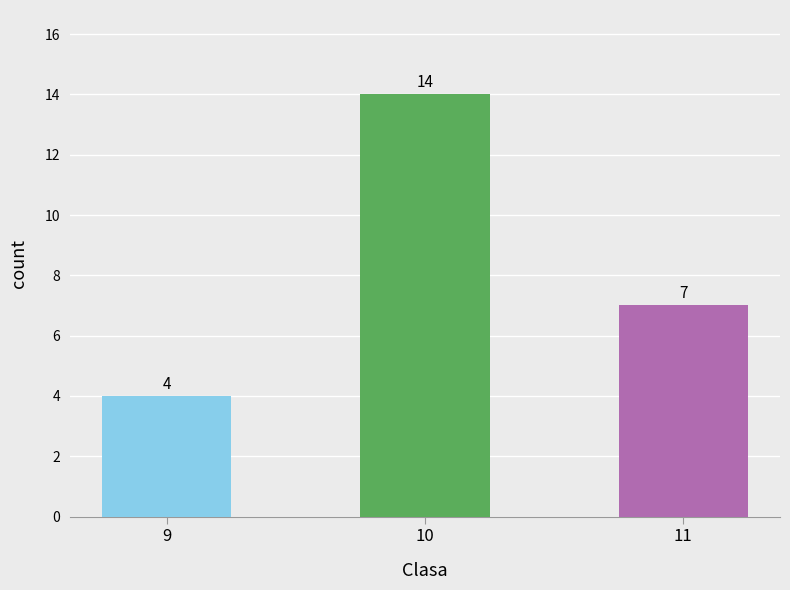

Reading right to left, what are all the values shown in this chart?

11=7	10=14	9=4